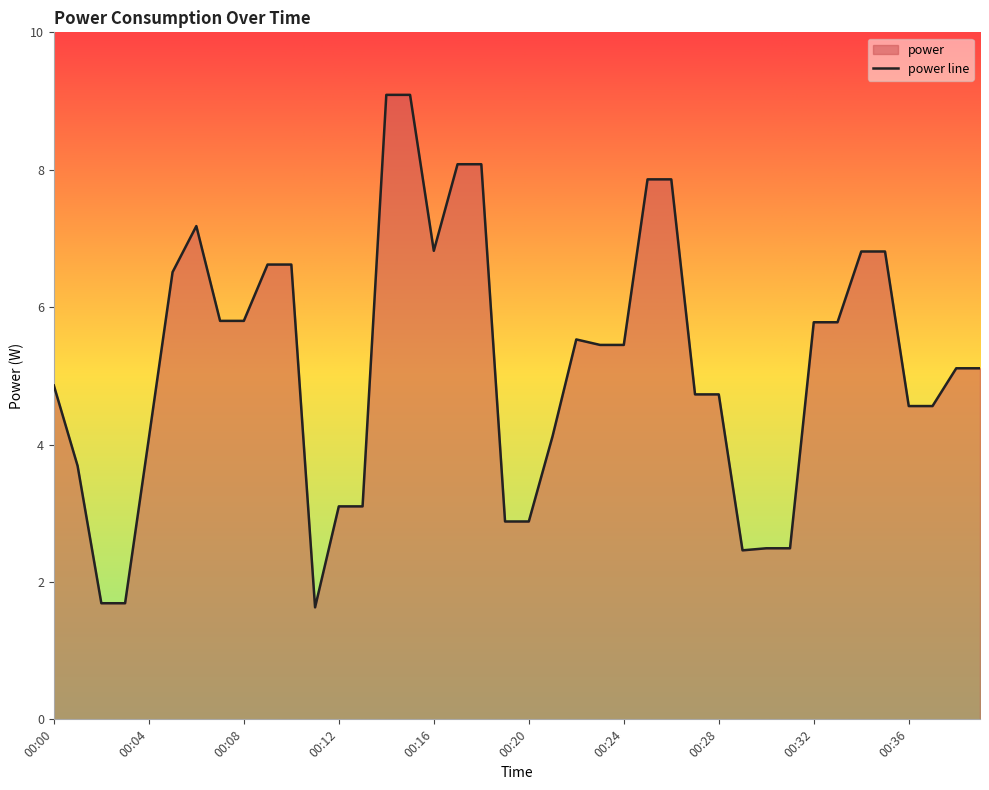

What is the ratio of the value at 00:08 to the value at 00:28?

1.2